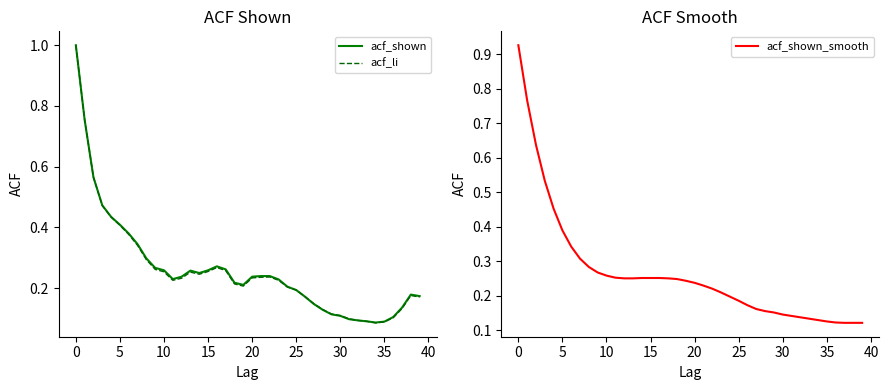

Where is acf_shown nearest to the value 0?

34